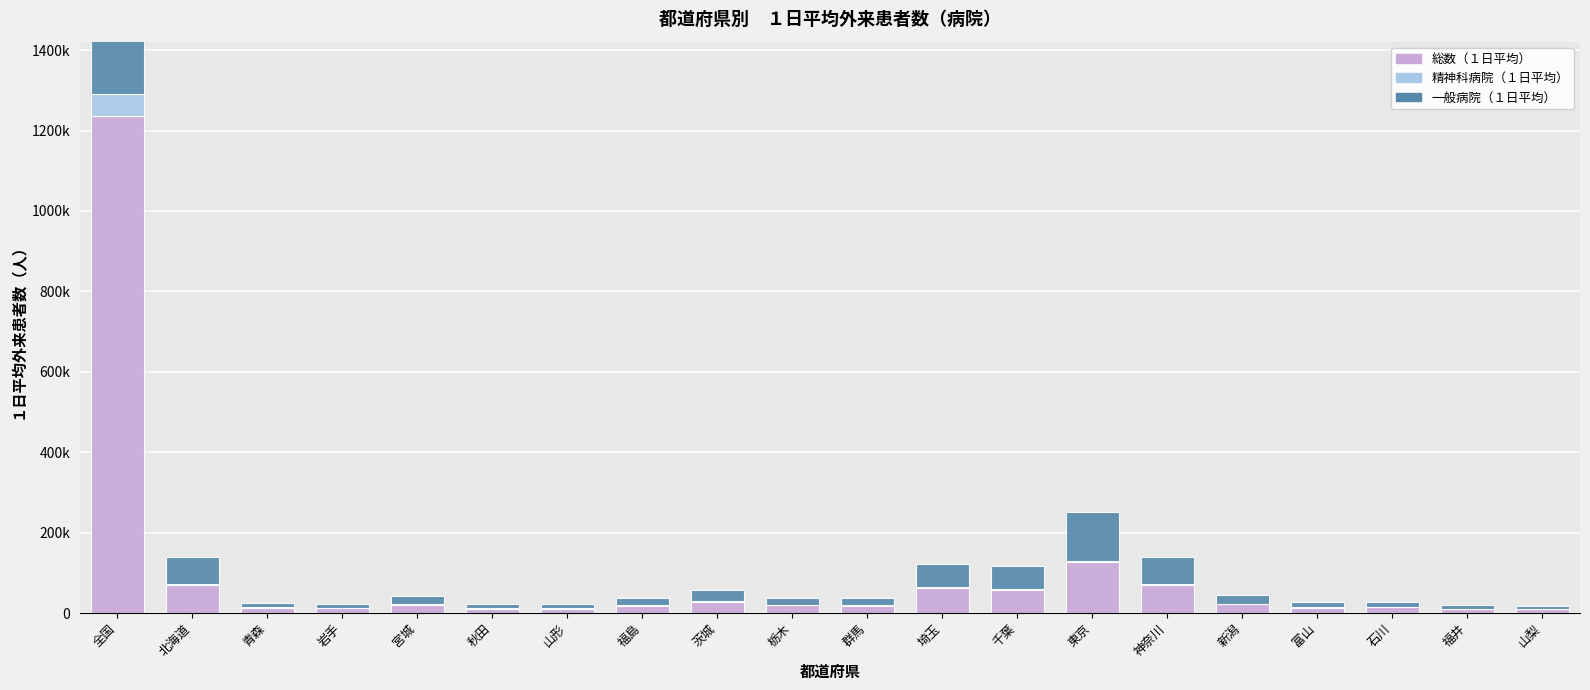

At which label is 一般病院（１日平均） closest to 593868?

東京